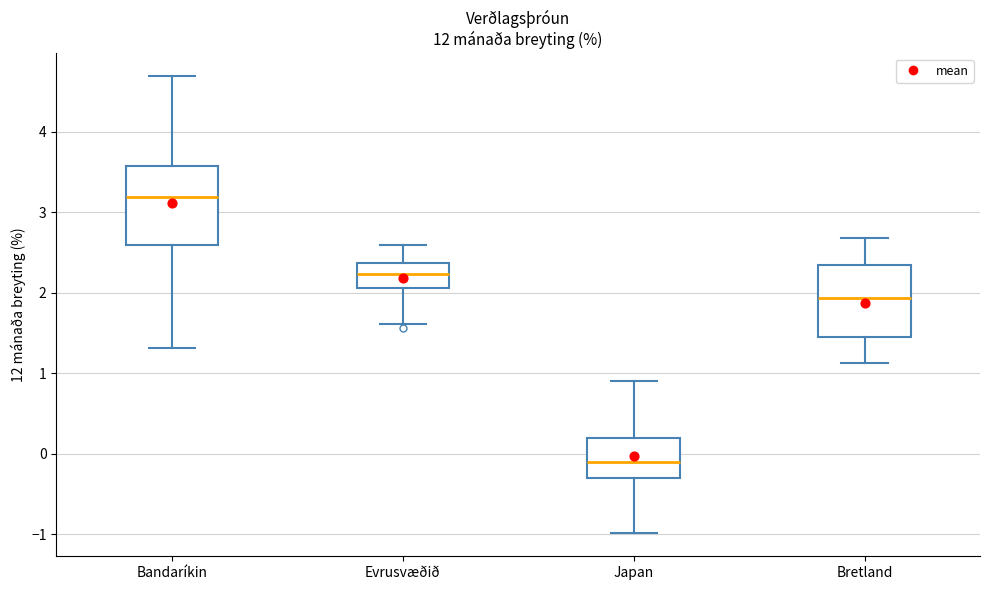

Reading left to right, read every box against the y-axis: the position of its median line, the range the box covers, and the ends of its whiskers. The values are not printed on the chart, so give them approximately, as read against the axis.

Bandaríkin: median 3.2, box 2.6 to 3.6, whiskers 1.3 to 4.7
Evrusvæðið: median 2.2, box 2.1 to 2.4, whiskers 1.6 to 2.6
Japan: median -0.1, box -0.3 to 0.2, whiskers -1.0 to 0.9
Bretland: median 1.9, box 1.4 to 2.3, whiskers 1.1 to 2.7